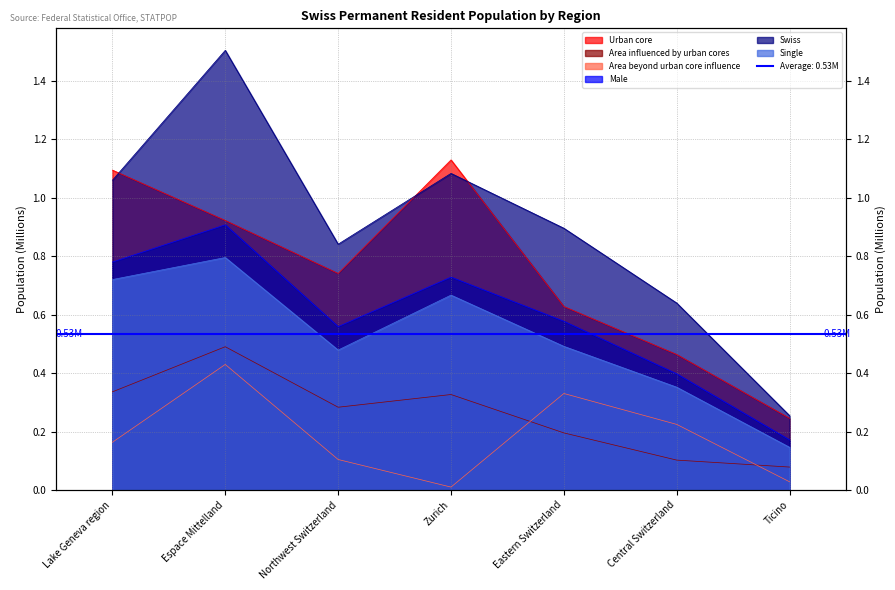

True or false: Male and Swiss cross at least once.

False